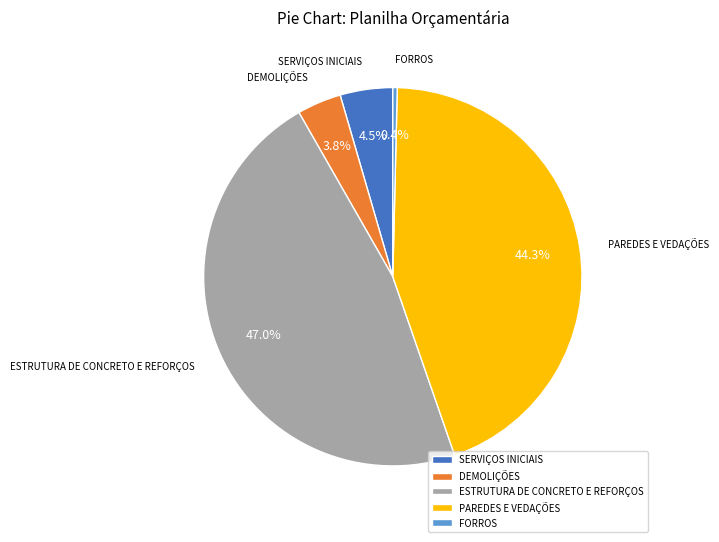

What is the total percentage of DEMOLIÇÕES and ESTRUTURA DE CONCRETO E REFORÇOS?

50.8%